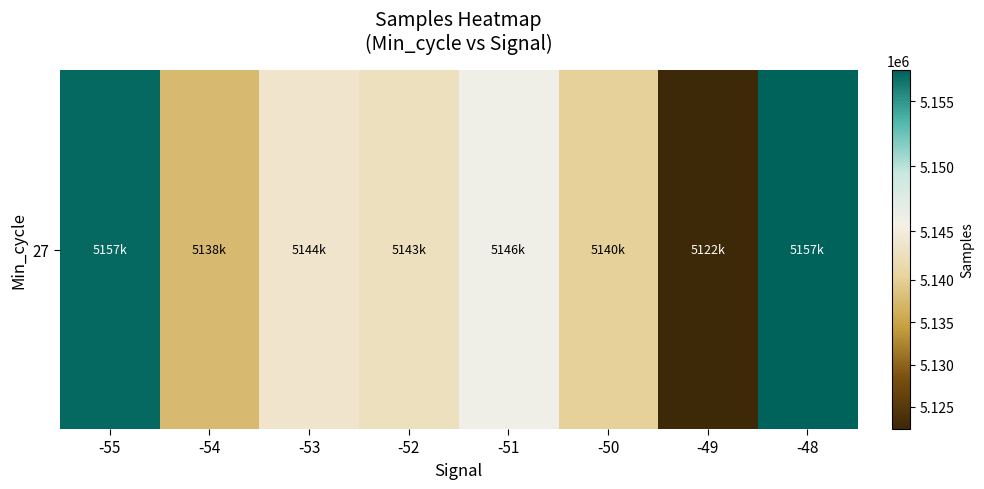

Read the value at -54.

5137517.0